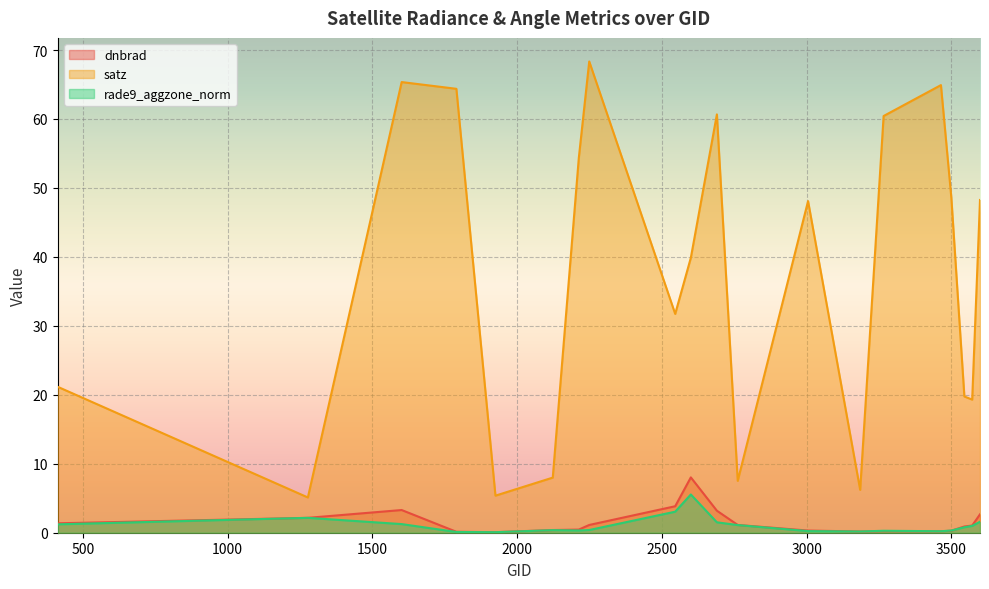

Reading right to left, transcribe all the data shown in this chart.

dnbrad: 3599=2.7	3572=1.0	3545=0.9	3500=0.3	3464=0.2	3266=0.2	3185=0.2	3005=0.3	2762=1.1	2690=3.2	2600=8.0	2546=3.8	2249=1.1	2213=0.5	2123=0.4	1925=0.1	1790=0.1	1601=3.3	1277=2.2	413=1.4
satz: 3599=48.3	3572=19.3	3545=19.8	3500=48.6	3464=64.9	3266=60.4	3185=6.2	3005=48.1	2762=7.5	2690=60.7	2600=39.9	2546=31.7	2249=68.3	2213=54.4	2123=8.0	1925=5.4	1790=64.4	1601=65.4	1277=5.1	413=21.2
rade9_aggzone_norm: 3599=1.6	3572=1.0	3545=0.8	3500=0.3	3464=0.2	3266=0.3	3185=0.2	3005=0.2	2762=1.1	2690=1.5	2600=5.5	2546=3.1	2249=0.4	2213=0.3	2123=0.4	1925=0.1	1790=0.1	1601=1.3	1277=2.2	413=1.2